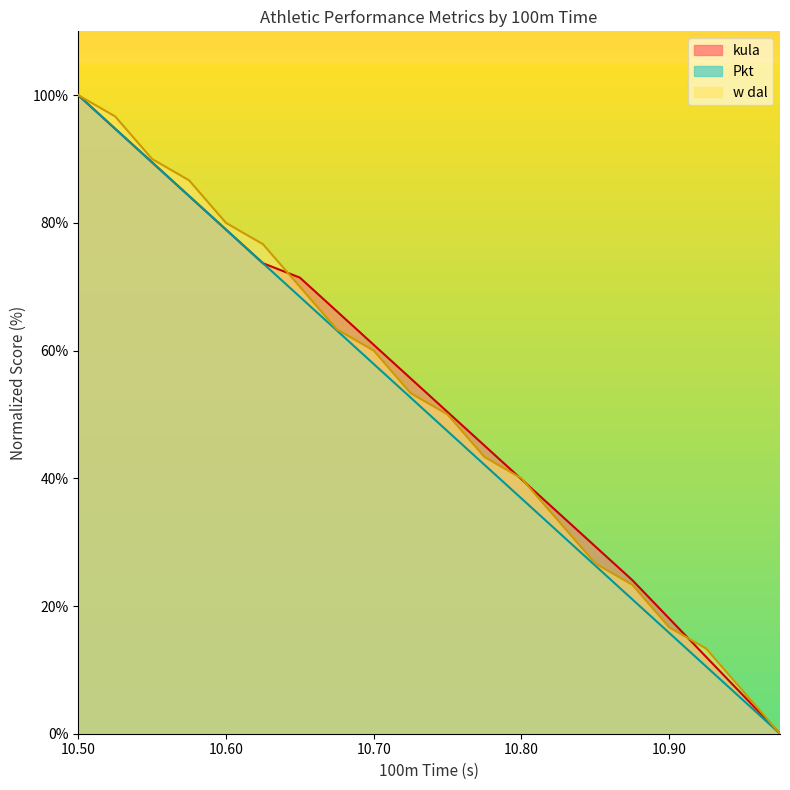

Between 10.7 and 10.9, which is larger?

10.7